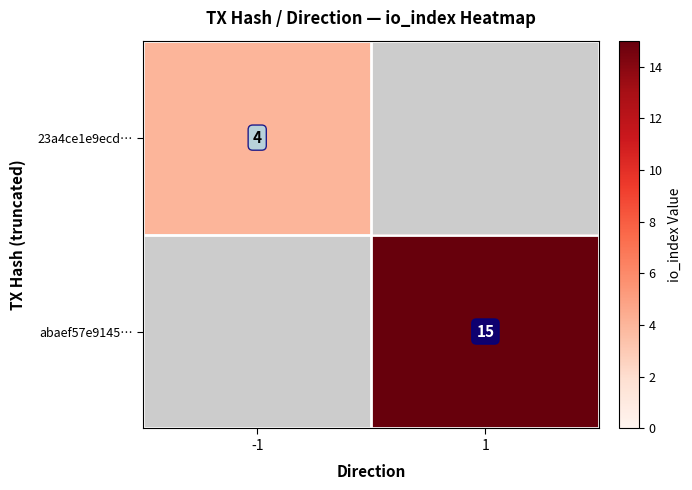

What is the maximum value shown in the chart?

15.0